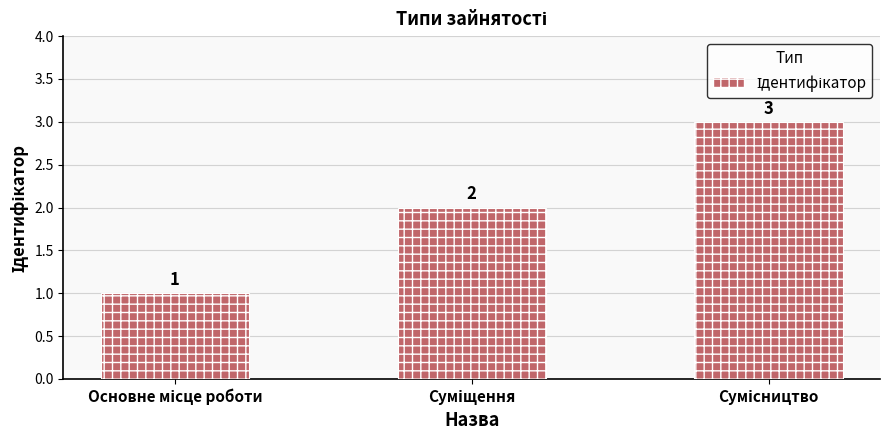

What is the sum of all values?

6